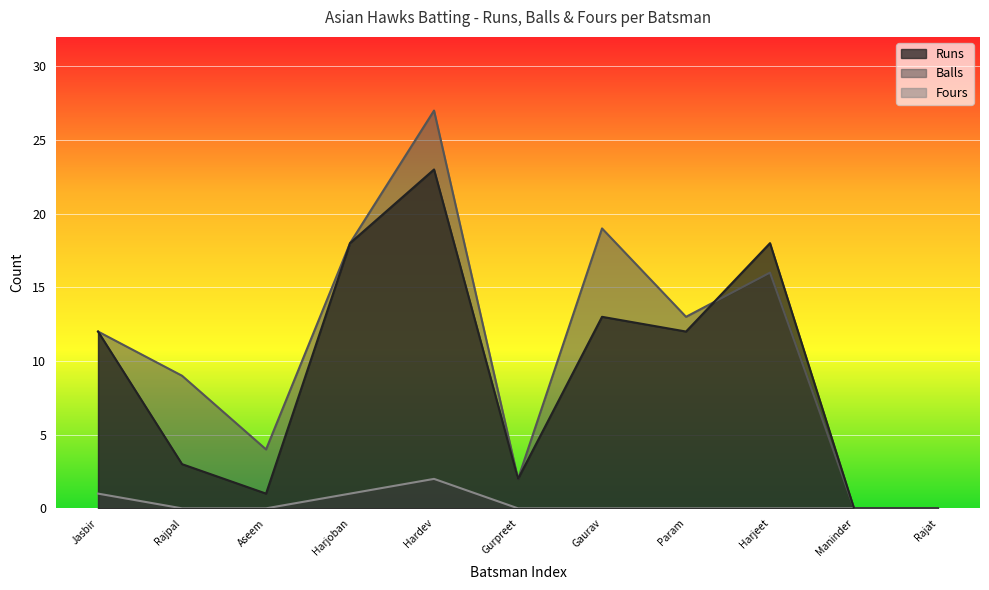

Is it true that Runs equals 12 at Jasbir?

True